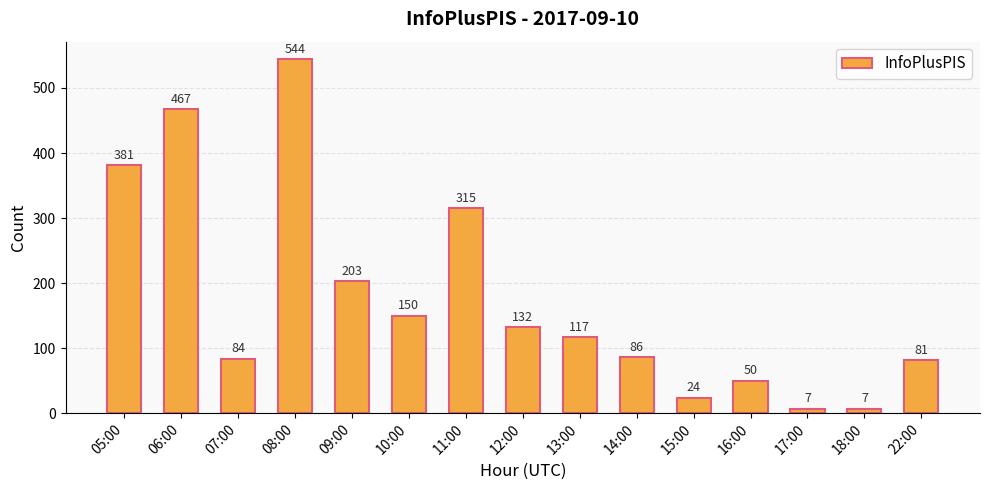

Which label corresponds to the largest value in the chart?

08:00